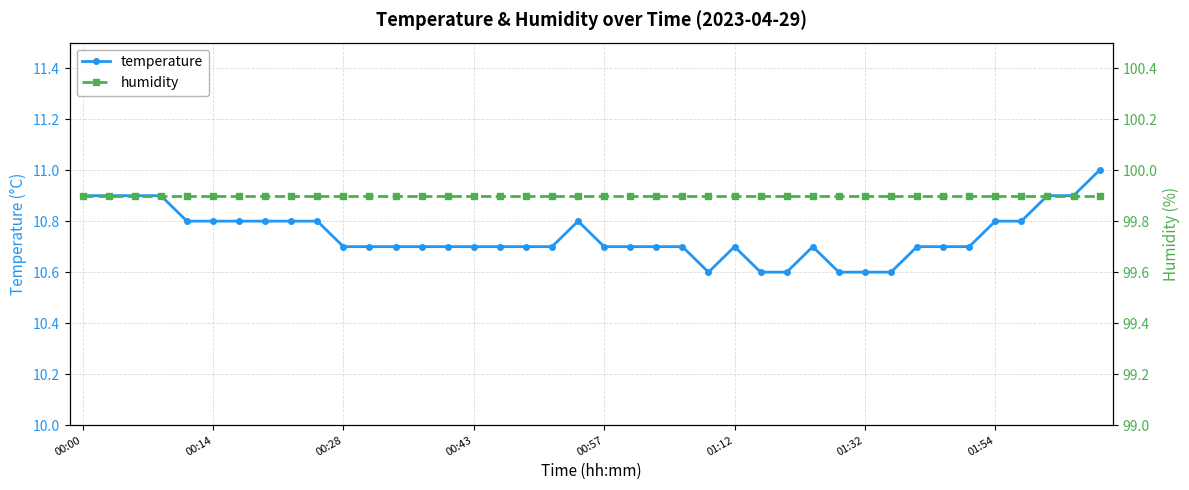

True or false: humidity and temperature cross at least once.

False